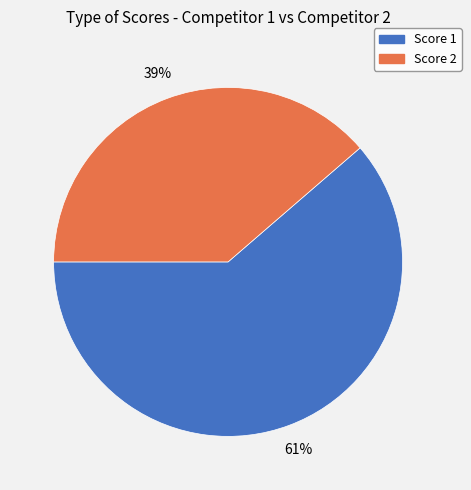

To the nearest percent, what is the average slice percentage?

50%